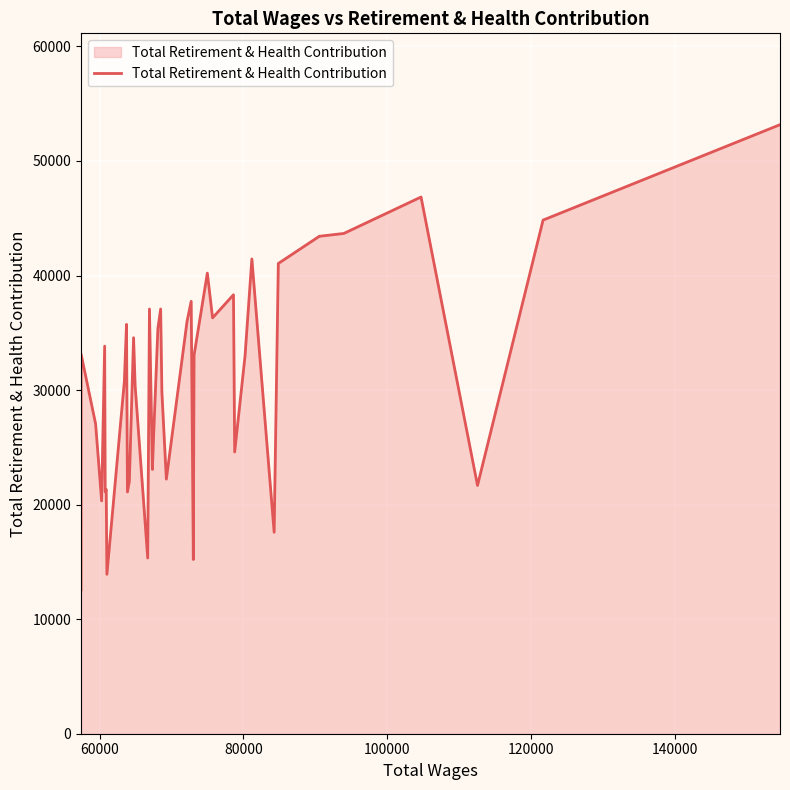

What is the maximum value shown in the chart?

53167